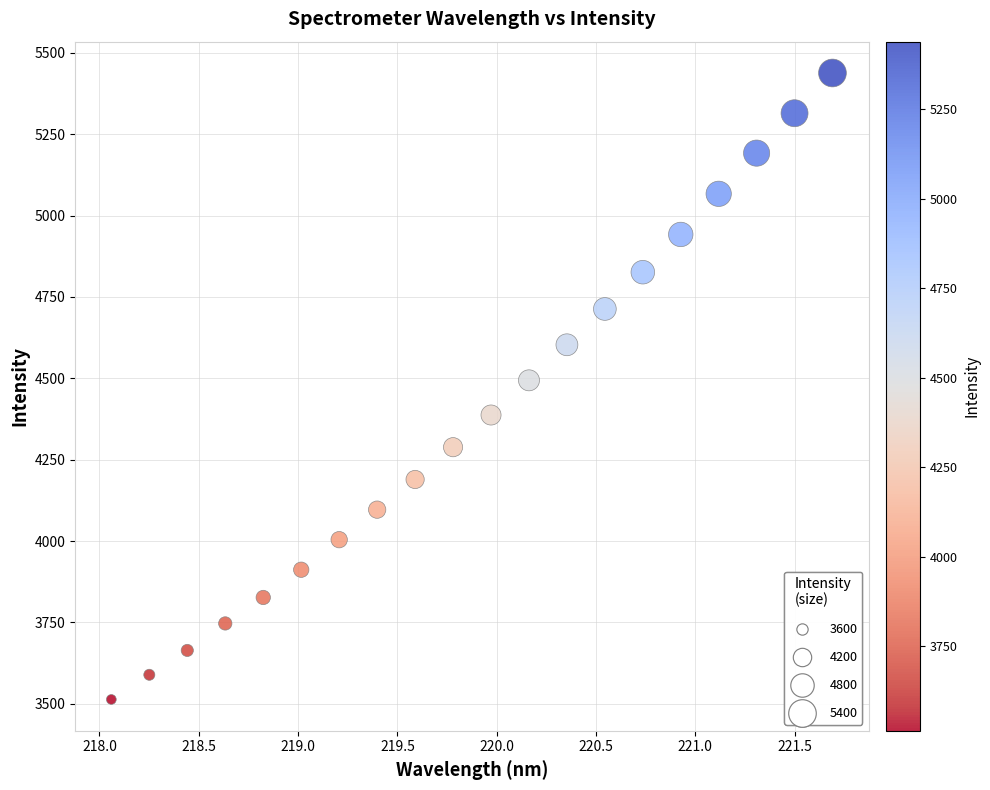

What is the range of Y values (max minus min)?

1925.2